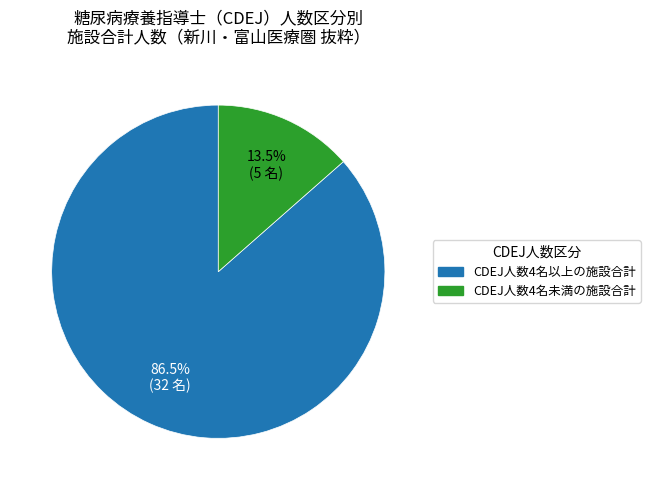

To the nearest percent, what is the difference between the largest and smallest slice percentages?

73%